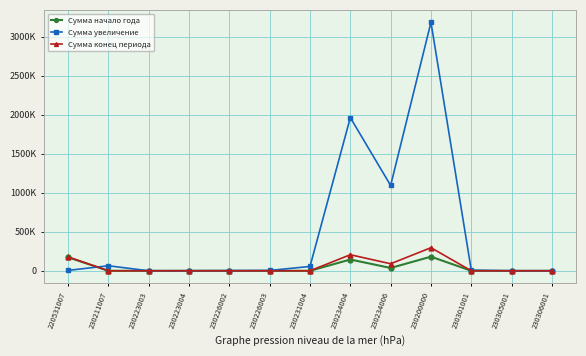

What is the label of the 6th point from the right?

230234004